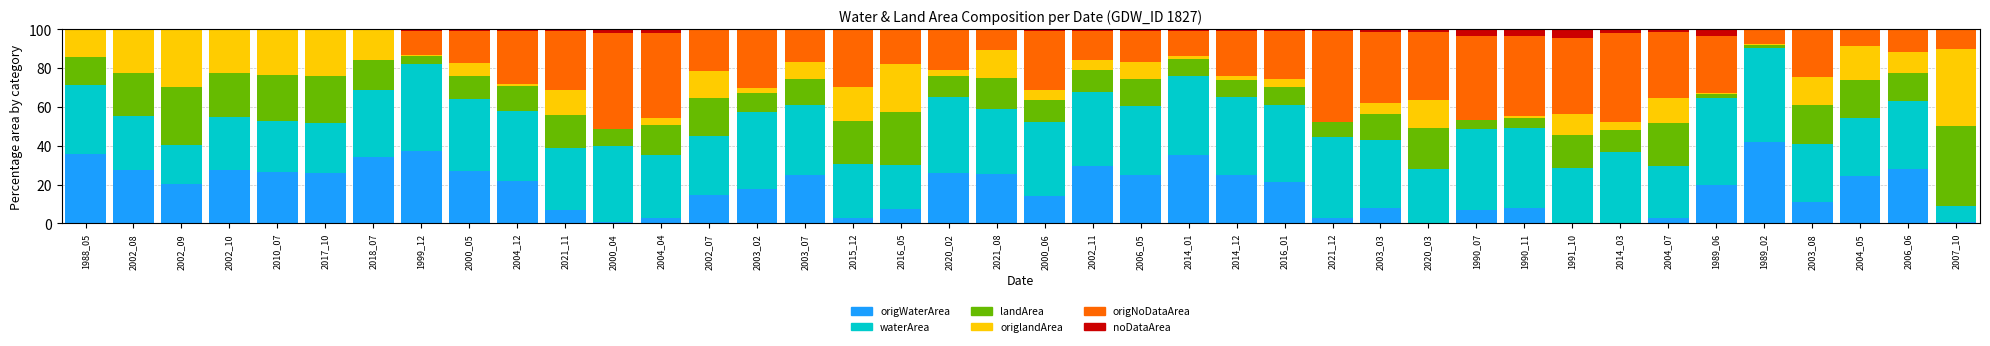

At which label does origWaterArea reach its peak?

1989_02